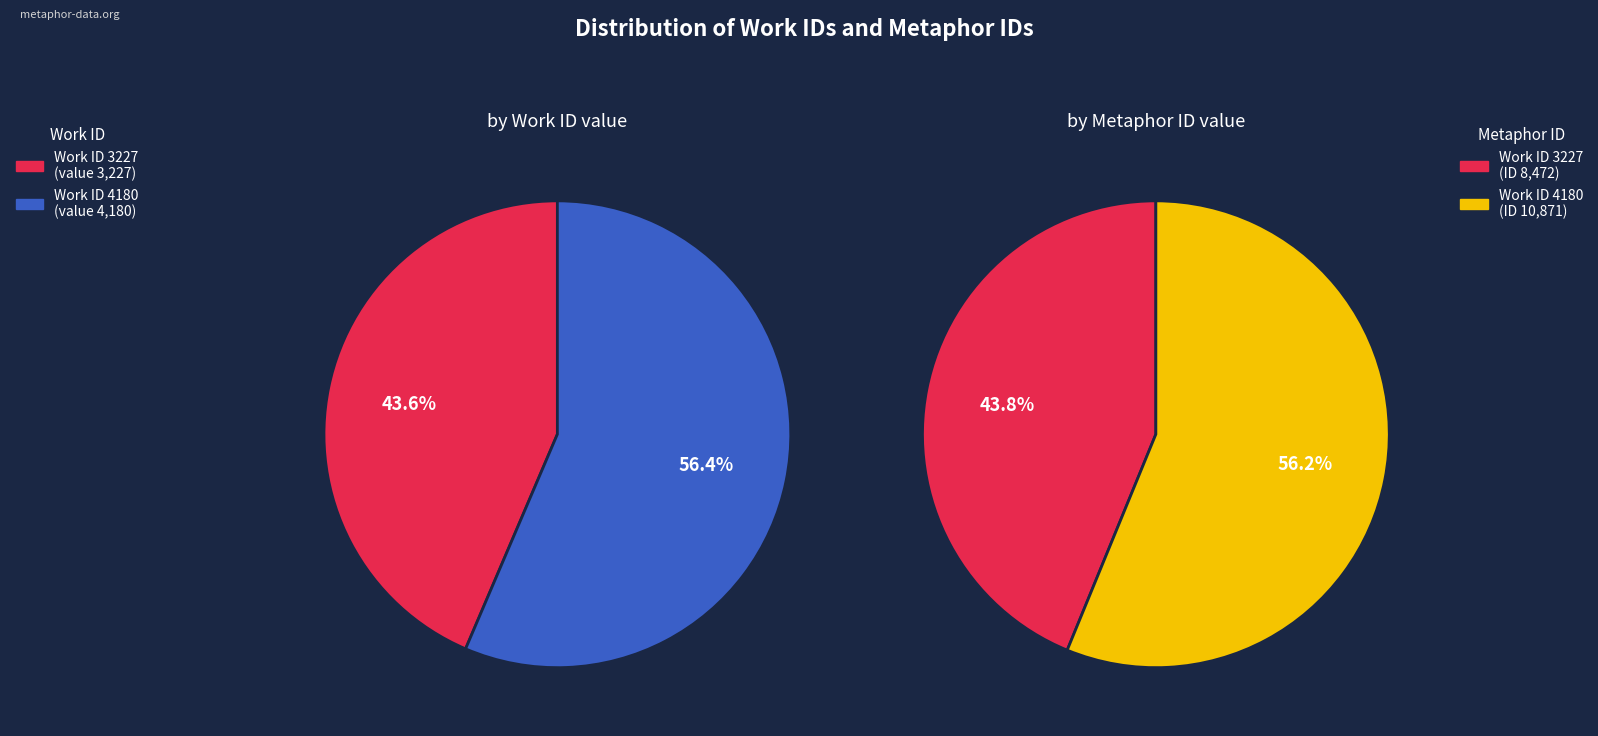

Which slice is the smallest?

3227